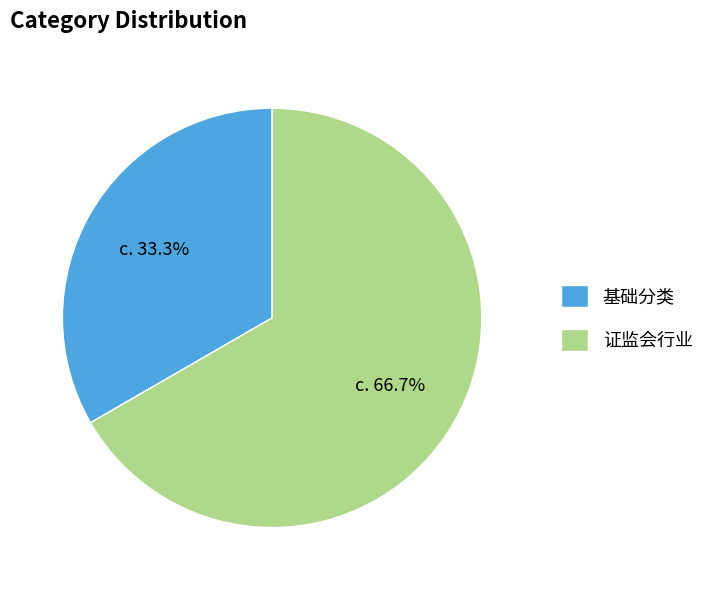

Which category accounts for the majority?

证监会行业